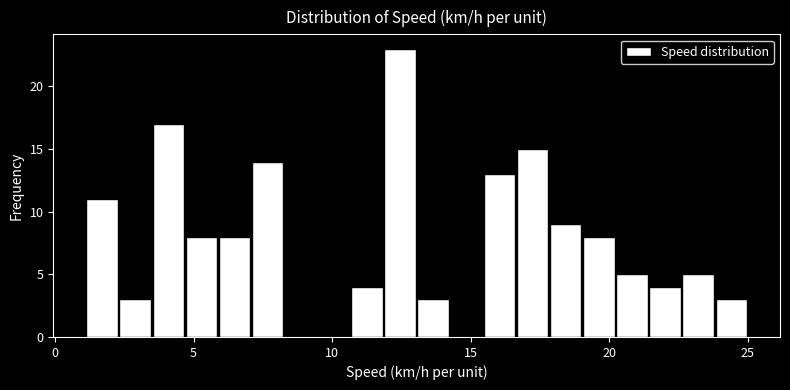

Around what value on the x-axis is the tallest bar? Give the approximate position of its centre, as read against the axis.

12.5